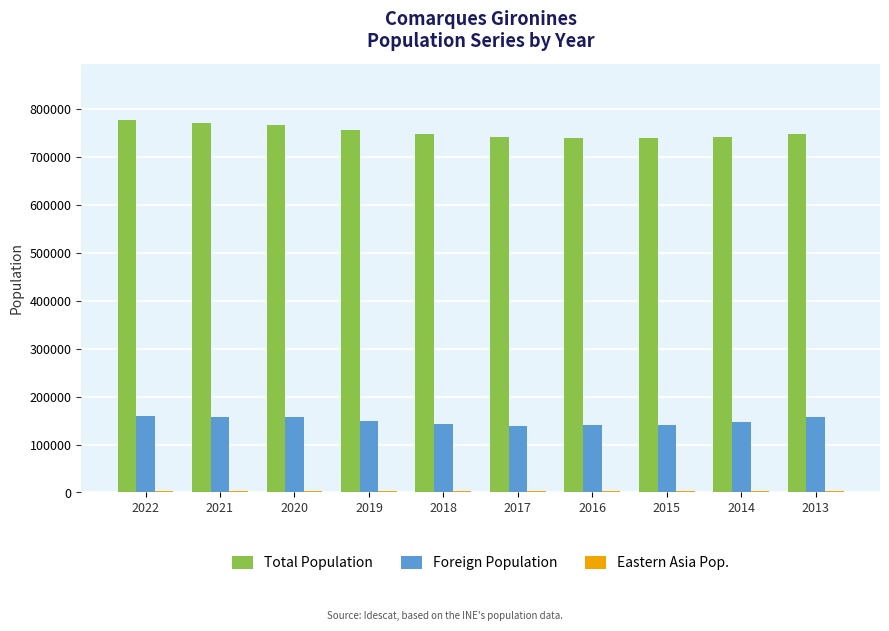

How many groups of bars are there?

10